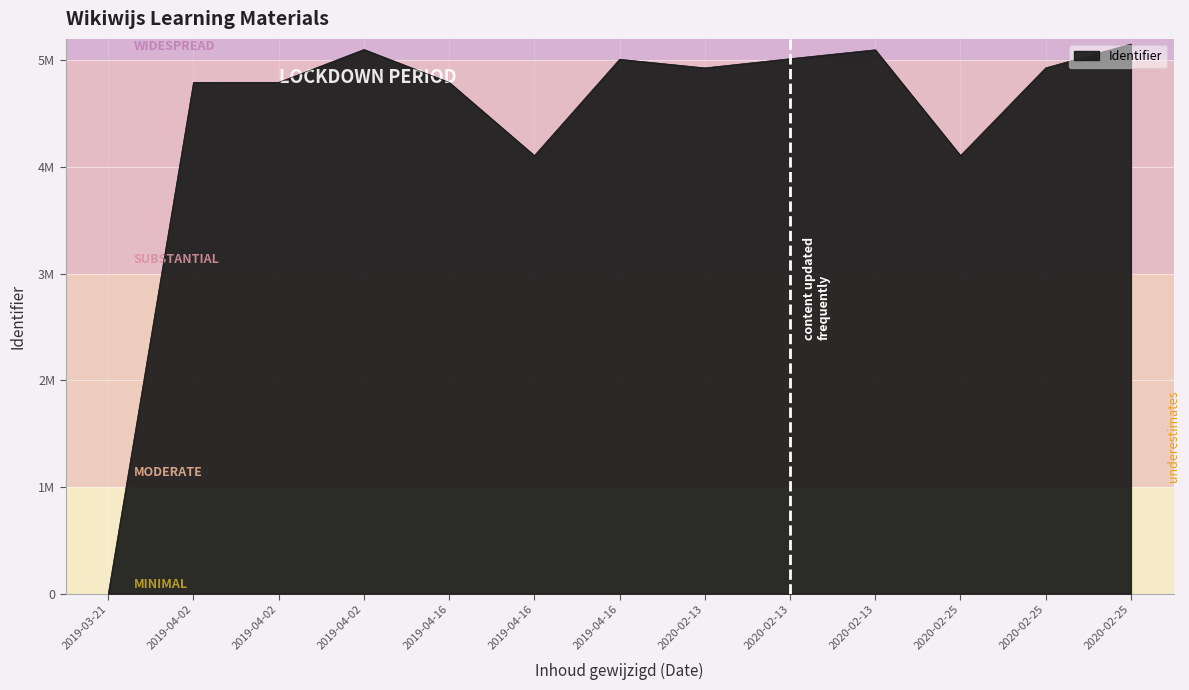

Does the chart have visible grid lines?

Yes